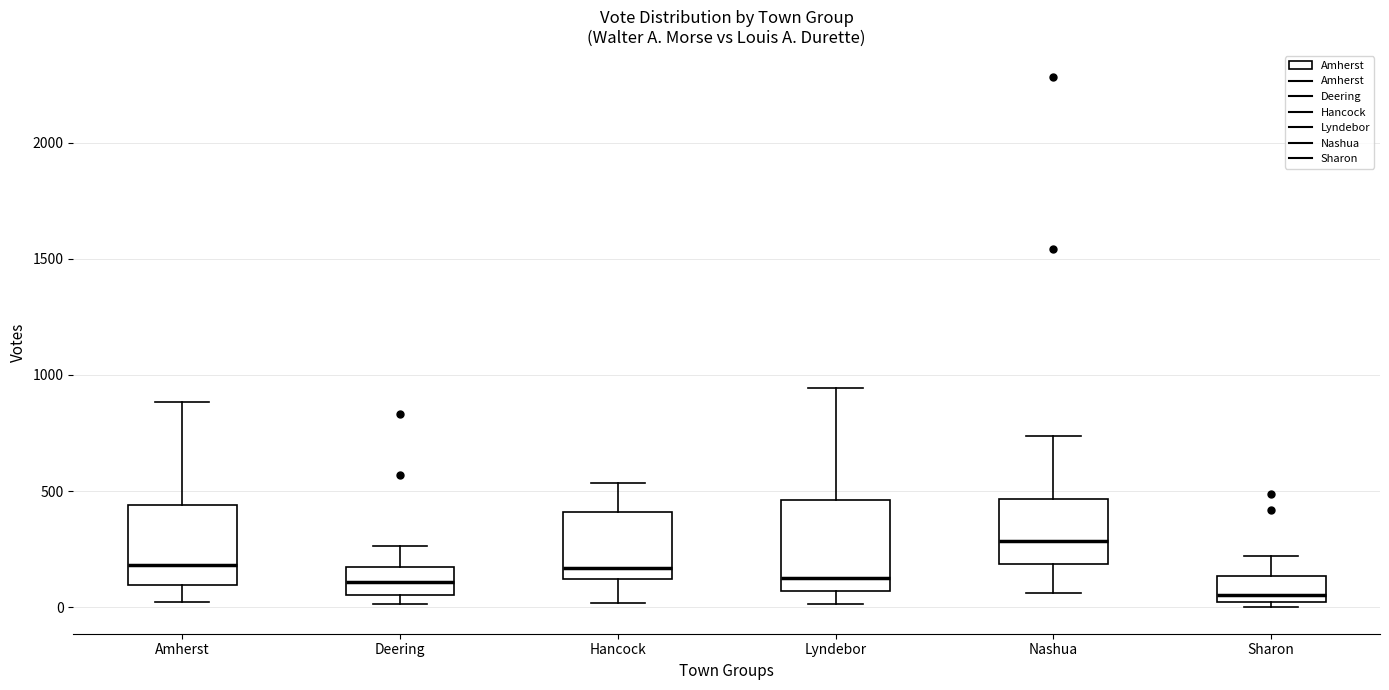

Reading left to right, read every box against the y-axis: the position of its median line, the range the box covers, and the ends of its whiskers. The values are not printed on the chart, so give them approximately, as read against the axis.

Amherst: median 200, box 100 to 450, whiskers 0 to 900
Deering: median 100, box 50 to 150, whiskers 0 to 250
Hancock: median 150, box 100 to 400, whiskers 0 to 550
Lyndebor: median 150, box 50 to 450, whiskers 0 to 950
Nashua: median 300, box 200 to 450, whiskers 50 to 750
Sharon: median 50, box 0 to 150, whiskers 0 (just below the box's lower edge) to 200